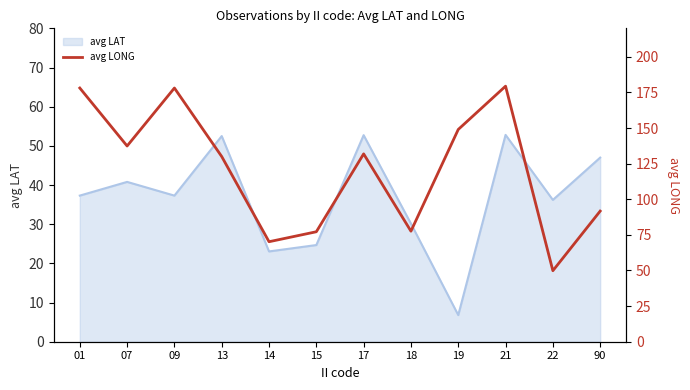

Which category has the lowest value in the avg LAT series?

19